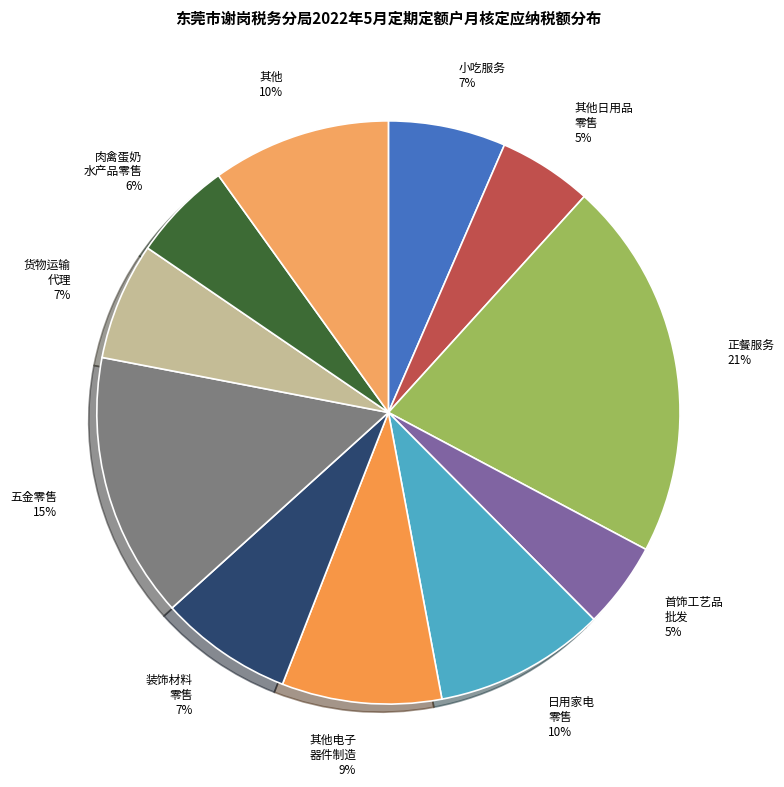

How many slices are in this pie chart?

11